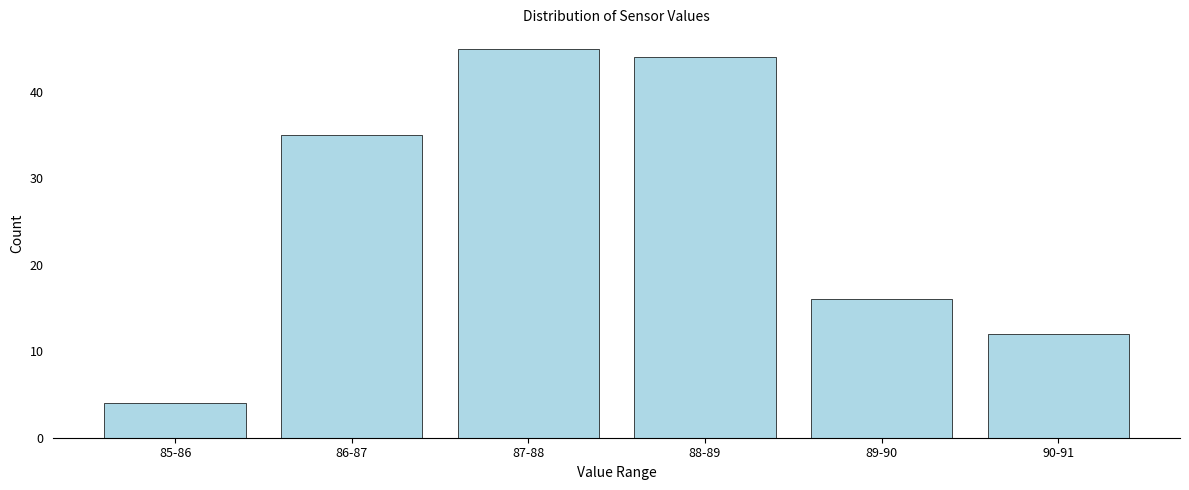

Reading right to left, transcribe all the data shown in this chart.

90-91=12	89-90=16	88-89=44	87-88=45	86-87=35	85-86=4